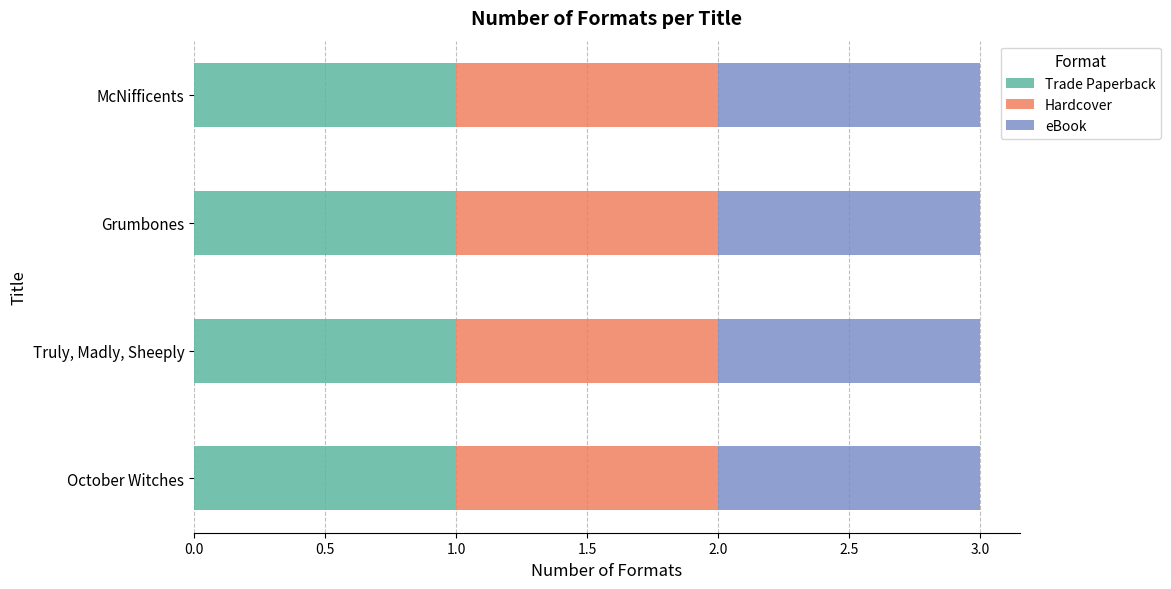

Between Truly, Madly, Sheeply and Grumbones, which is larger?

Grumbones